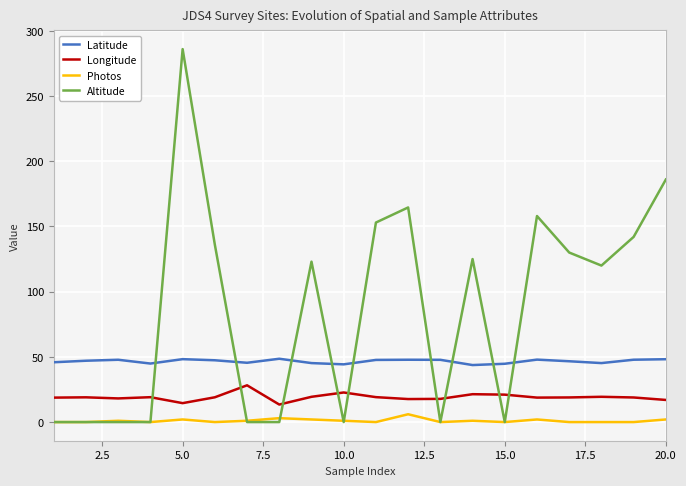

List the series in order of their peak value, lowest first.

Photos, Longitude, Latitude, Altitude